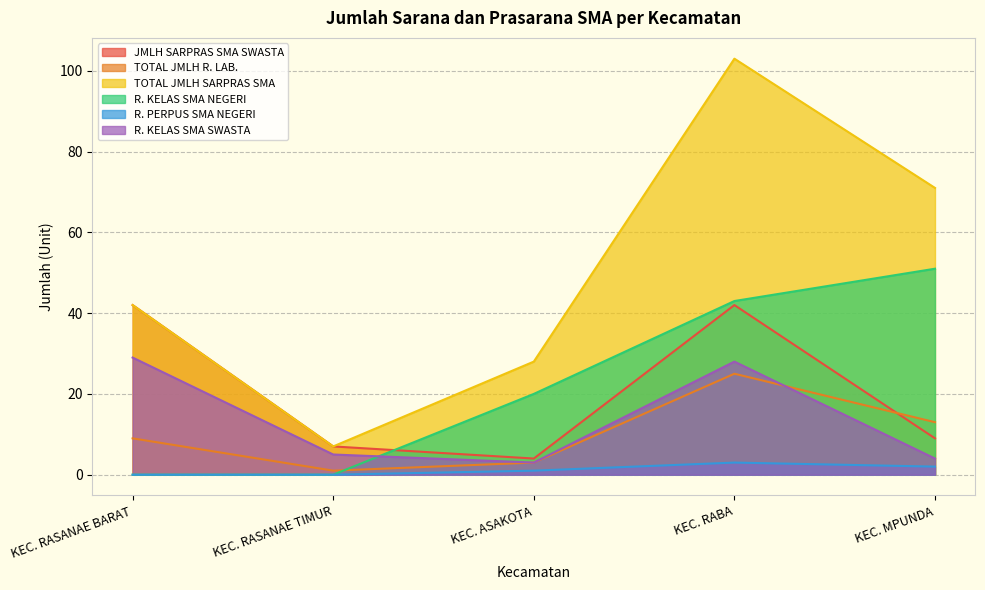

At which category does JMLH SARPRAS SMA SWASTA reach its first local peak?

KEC. RABA